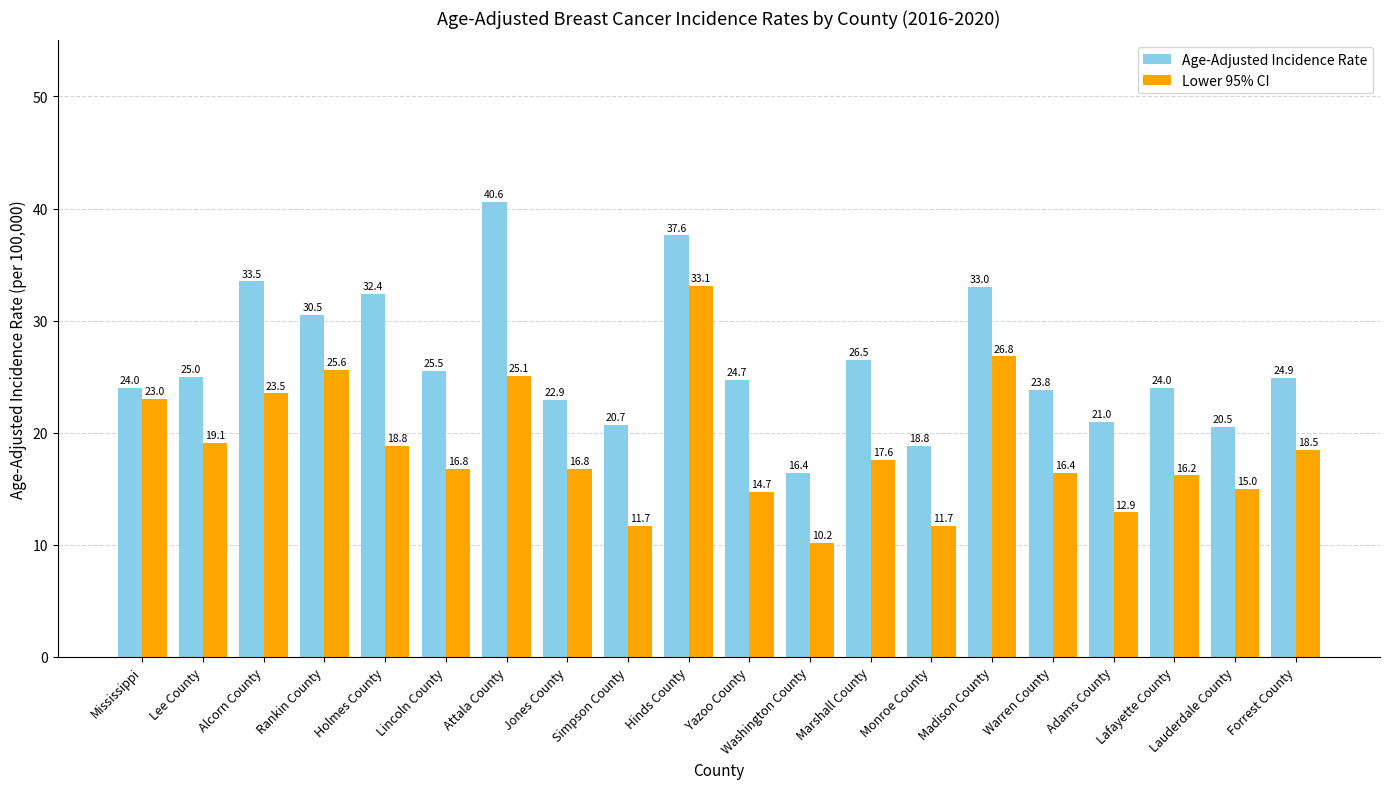

What is the approximate value of Lower 95% CI at Forrest County?

18.5